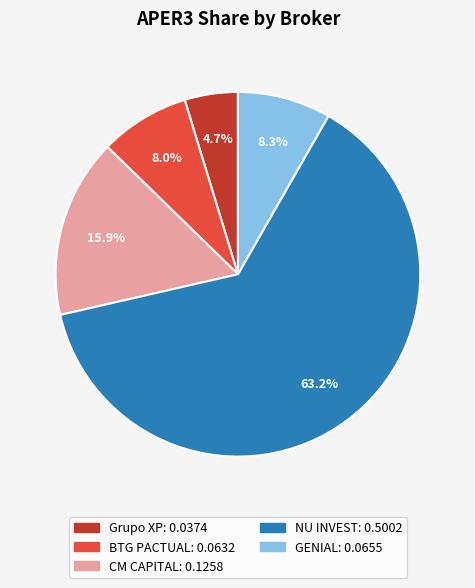

To the nearest percent, what is the average slice percentage?

20%